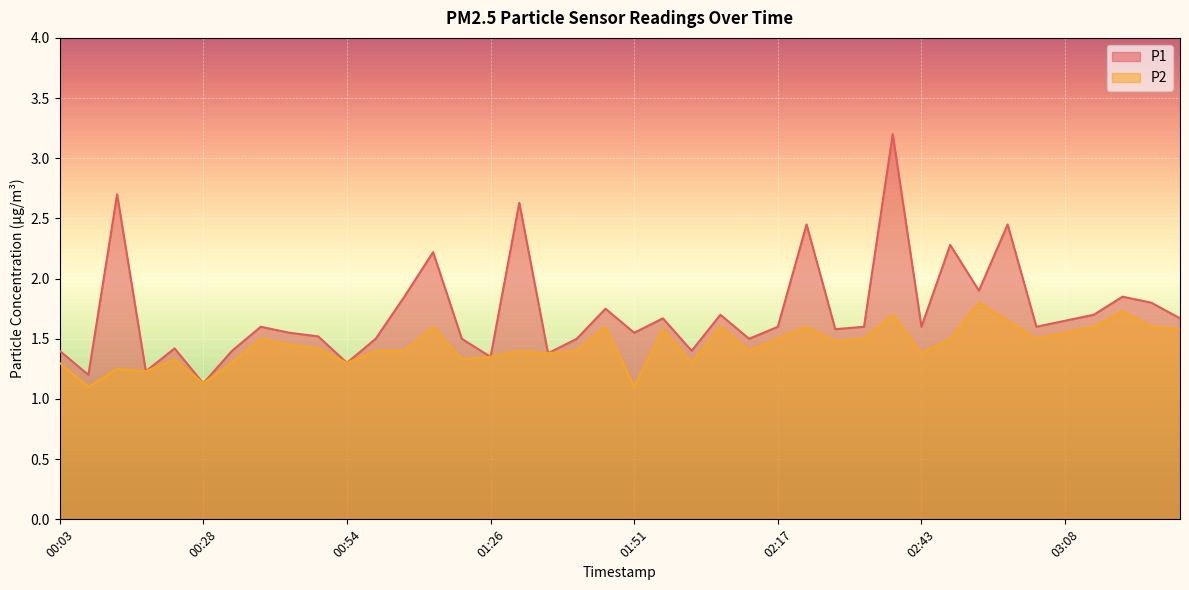

What is the label of the 6th point from the right?

03:03